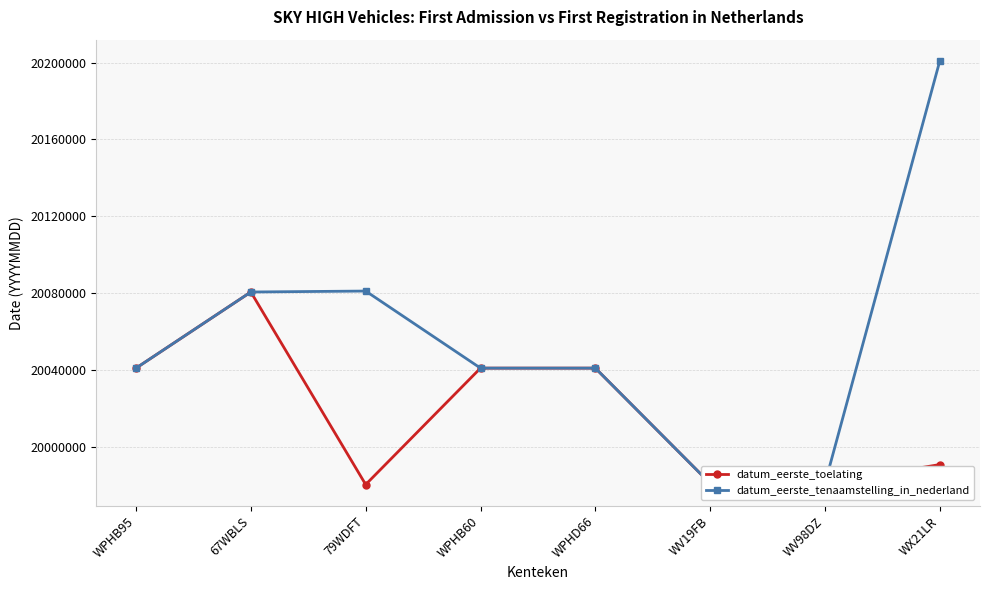

Which series has the largest total across all categories?

datum_eerste_tenaamstelling_in_nederland